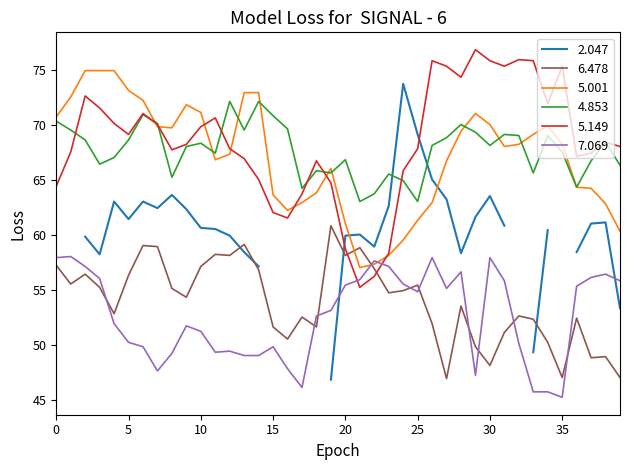

The 5.001 series shows 68.2 at 35. True or false?

True